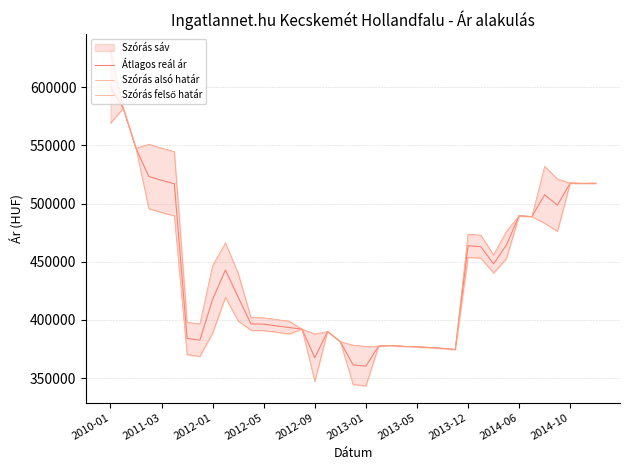

Does the chart display data point markers on the line(s)?

No